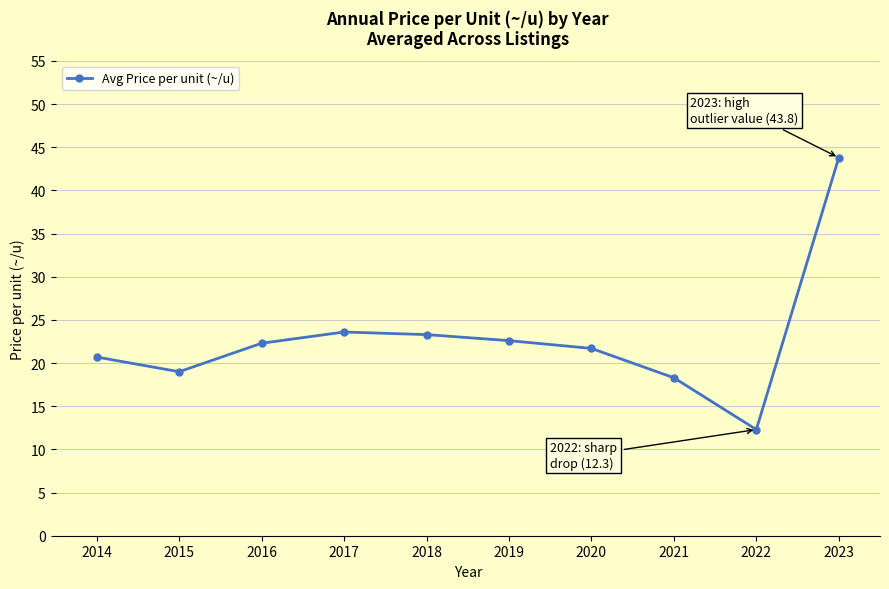

True or false: the data shows 12.3 at 2022.

True